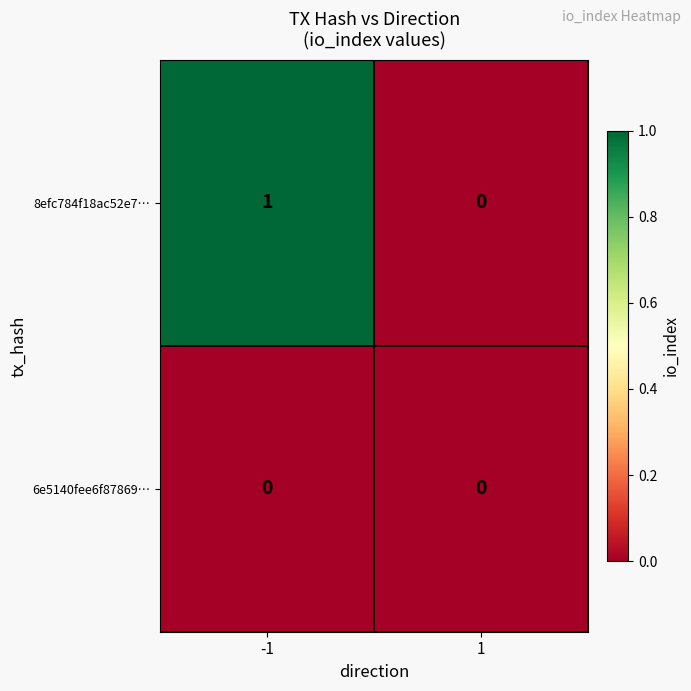

The 8efc784f18ac52e7… series shows 1 at -1. True or false?

True